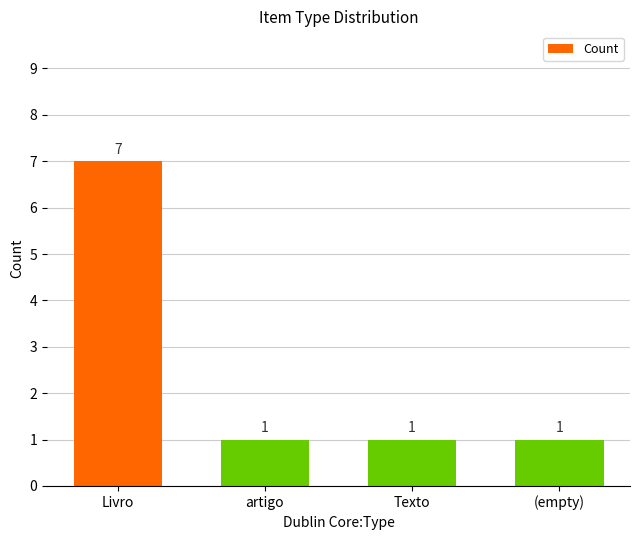

What is the label of the 4th bar from the left?

(empty)